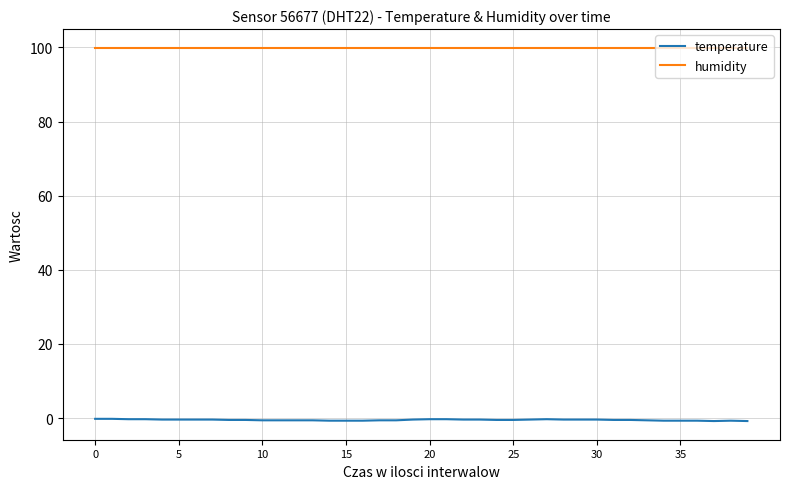

Which series has the widest spread of values?

temperature